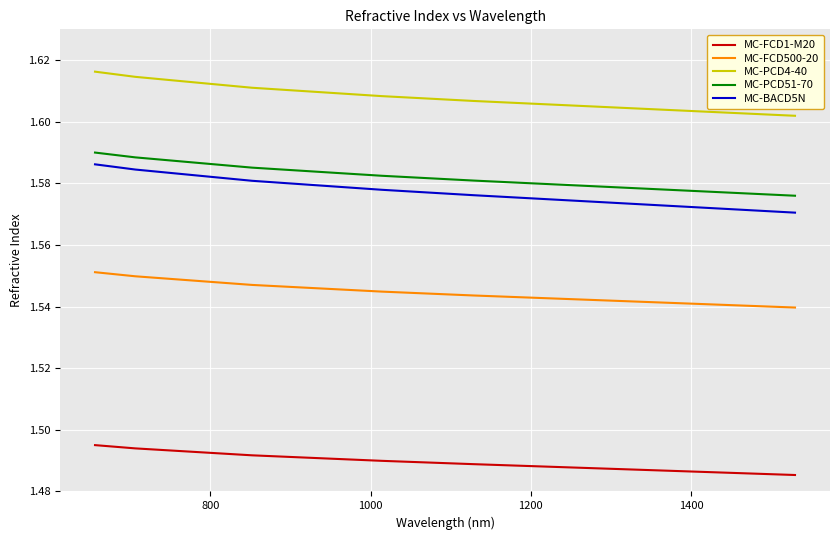

How many categories are shown in the chart?

6